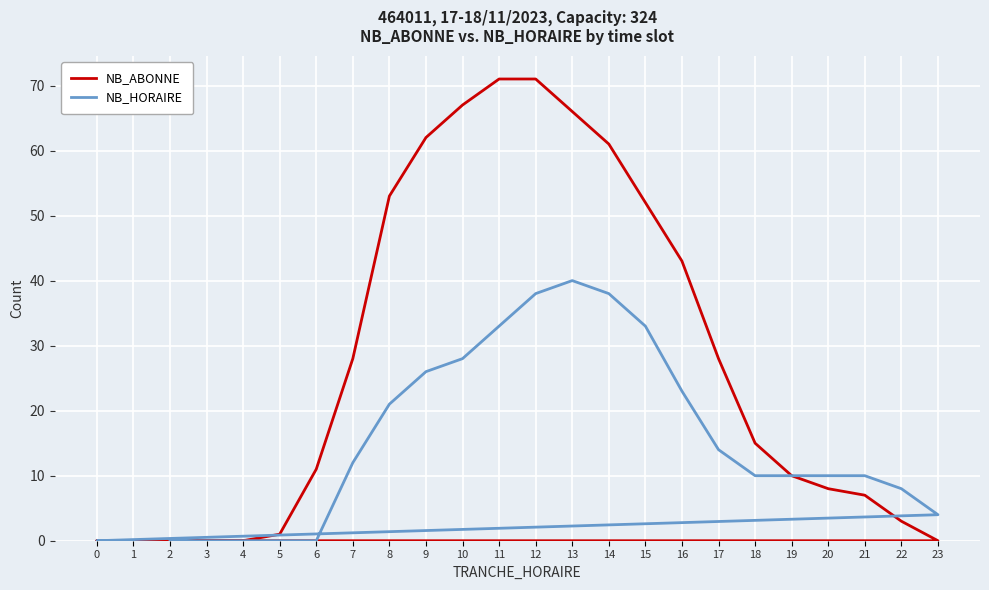

Where is the first local maximum for NB_HORAIRE?

13